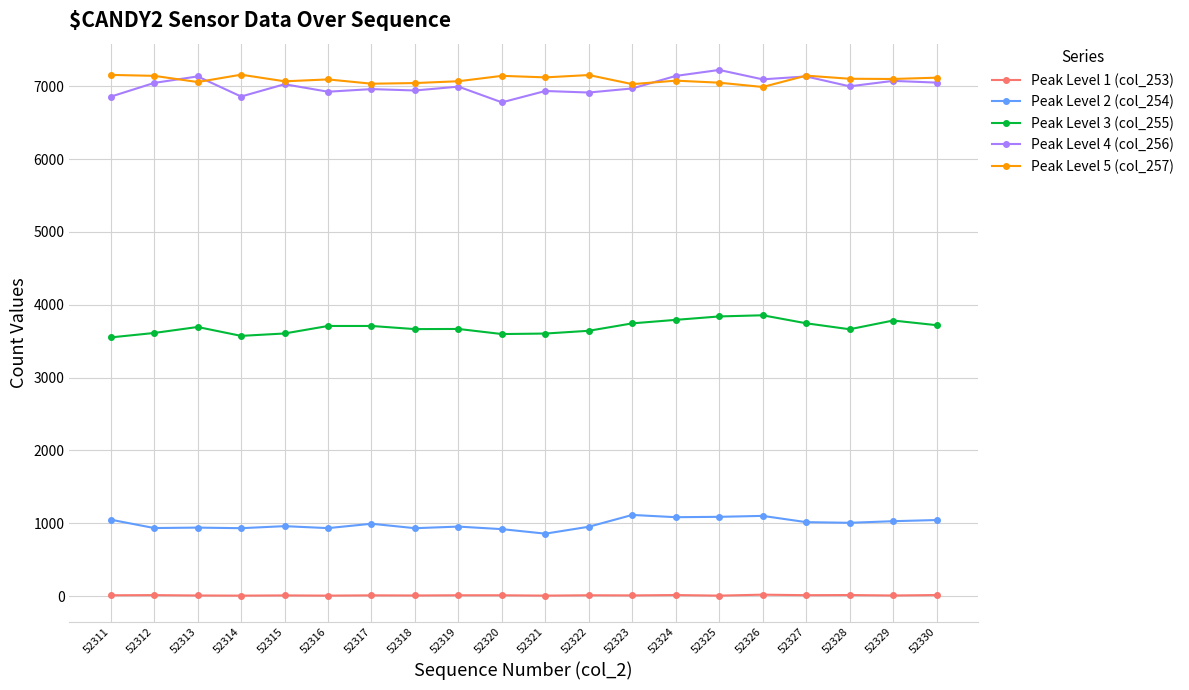

What is the difference between the second highest and minimum values in the Peak Level 4 (col_256) series?

363